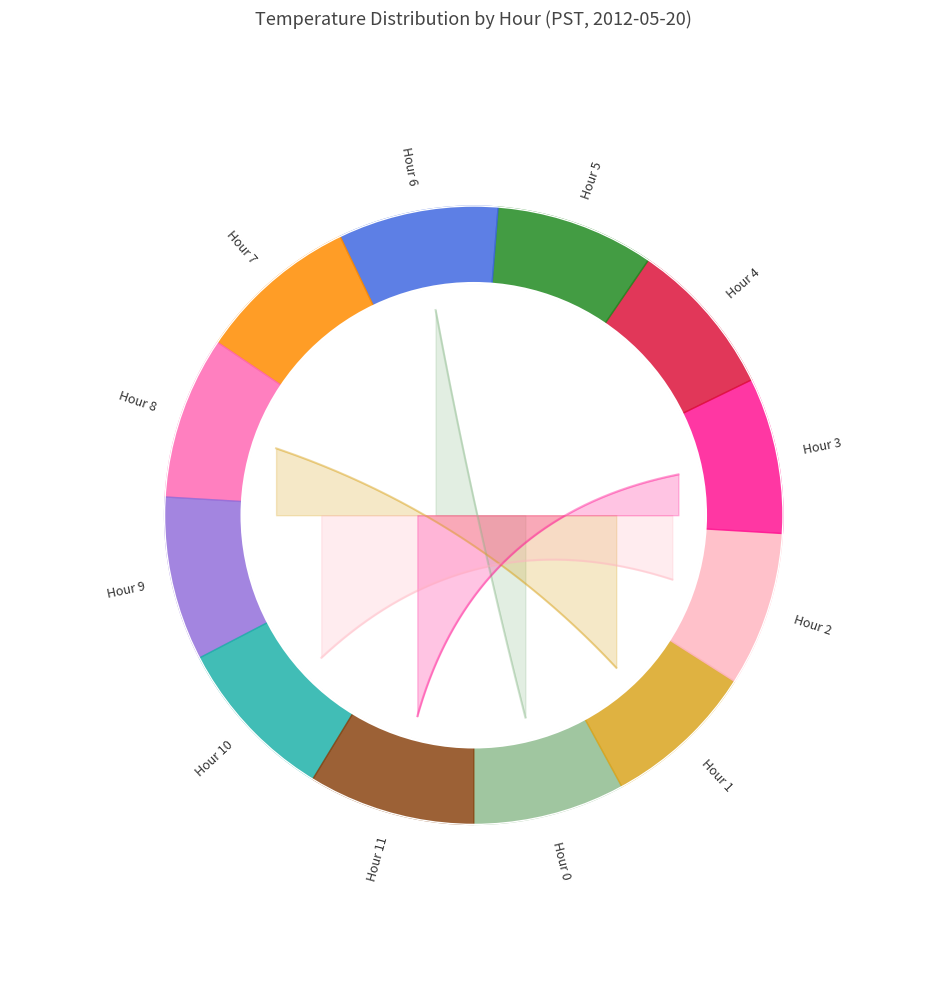

What is the change in value from Hour 5 to Hour 7?

+0.2